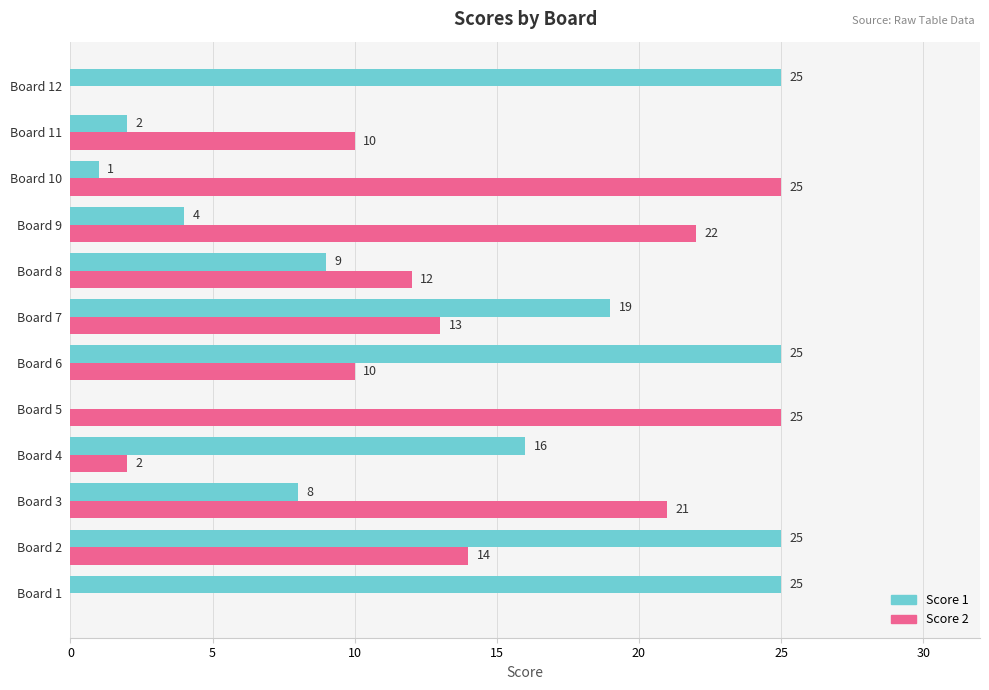

What is the total value across all series at Board 5?

25